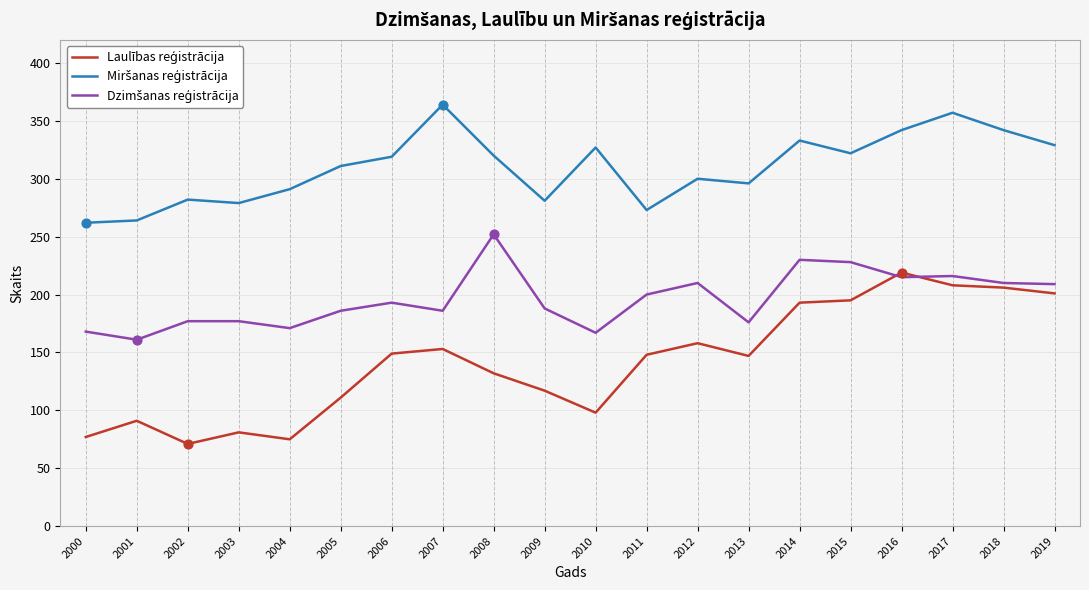

What is the spread (max minus min) of values at 2010?

229